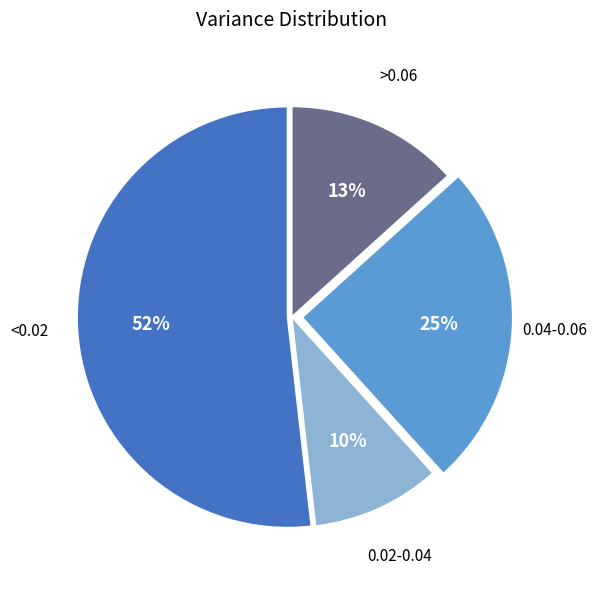

Is there a majority slice in this chart?

Yes